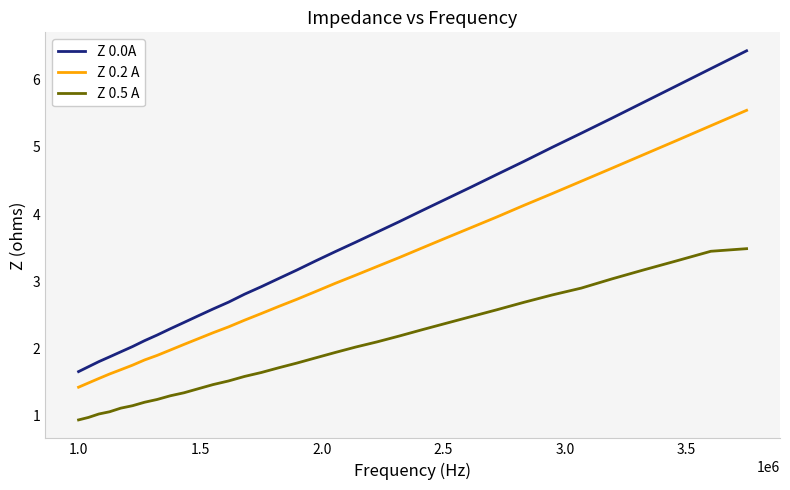

Which series has the largest total across all categories?

Z 0.0A